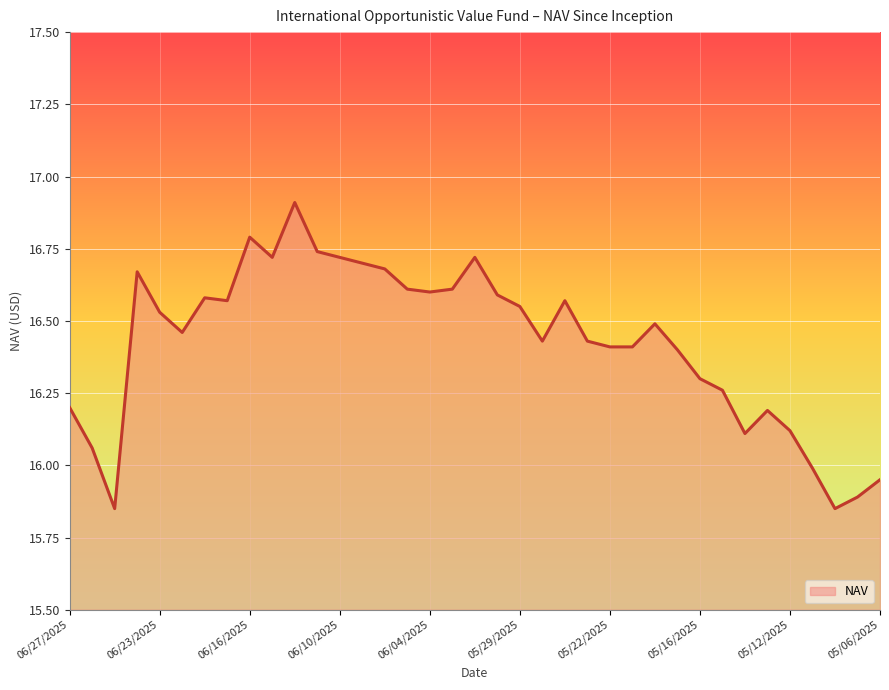

What is the difference between the maximum and minimum values?

1.1